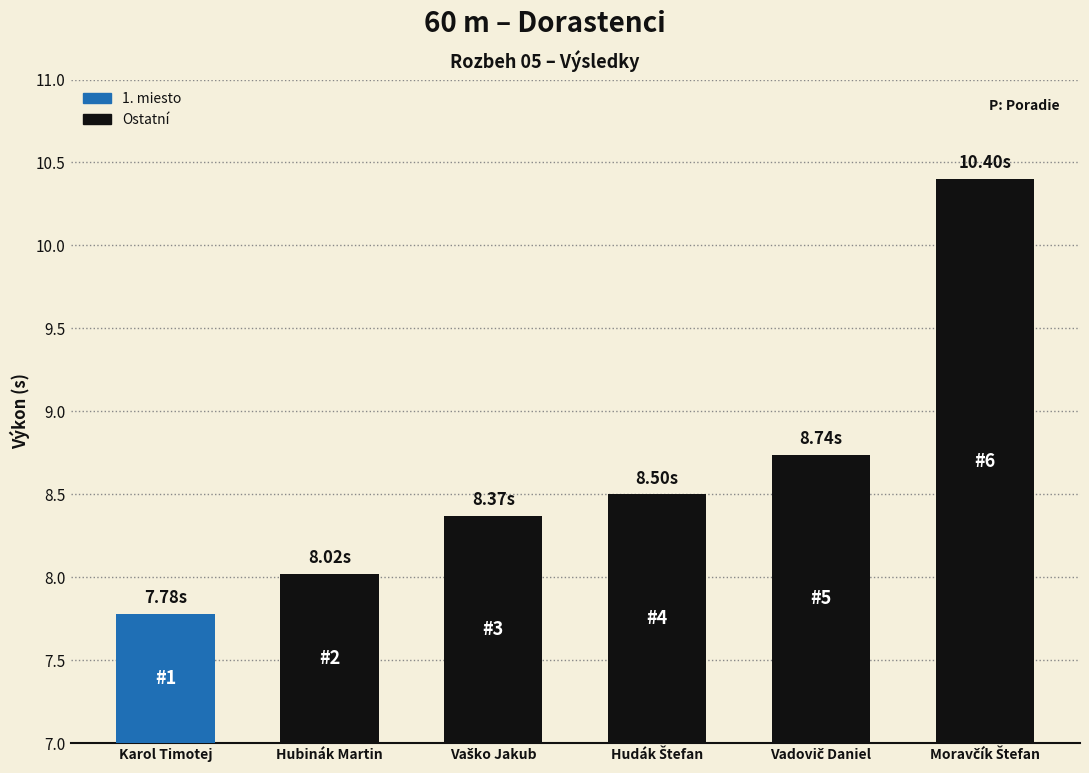

What is the label of the 1st bar from the left?

Karol Timotej